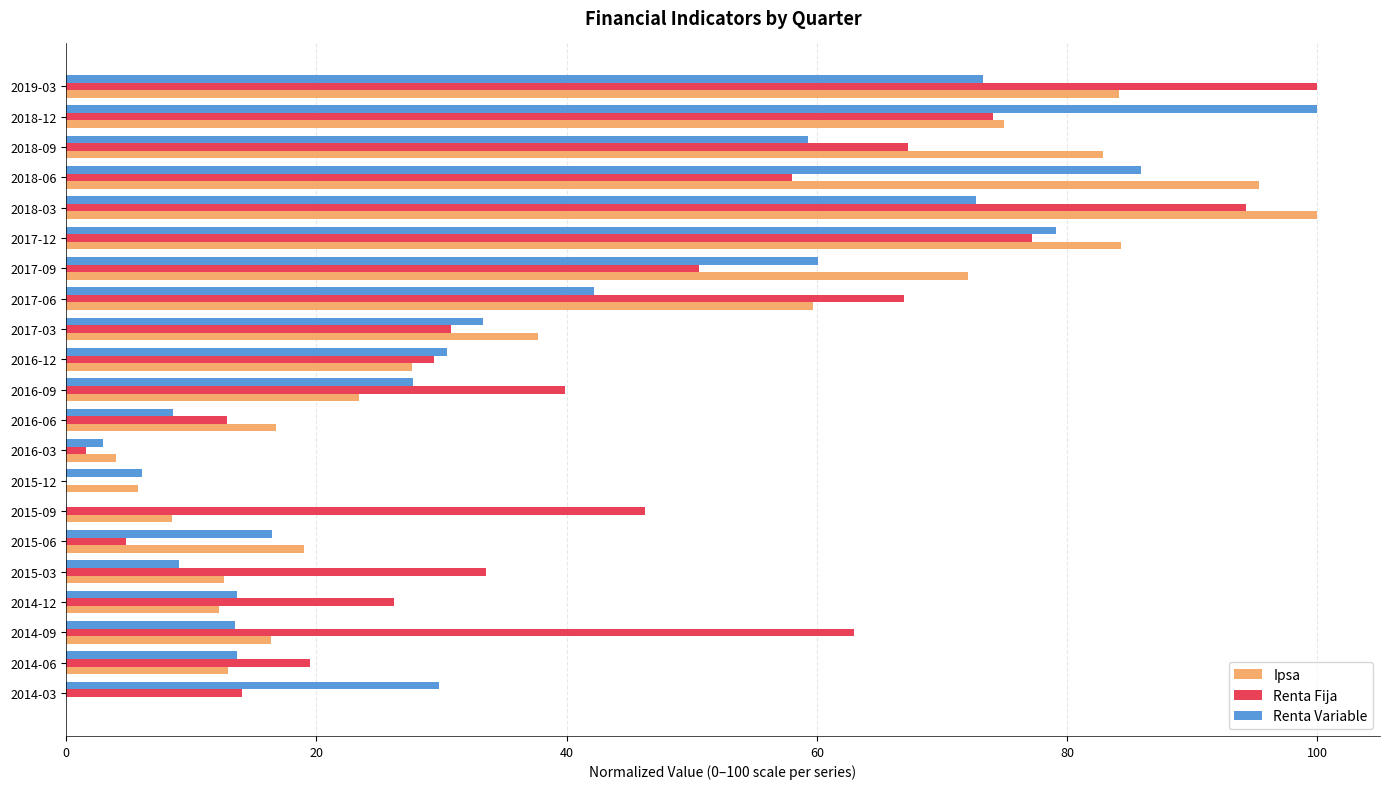

What is the sum of all Renta Variable values?

777.8